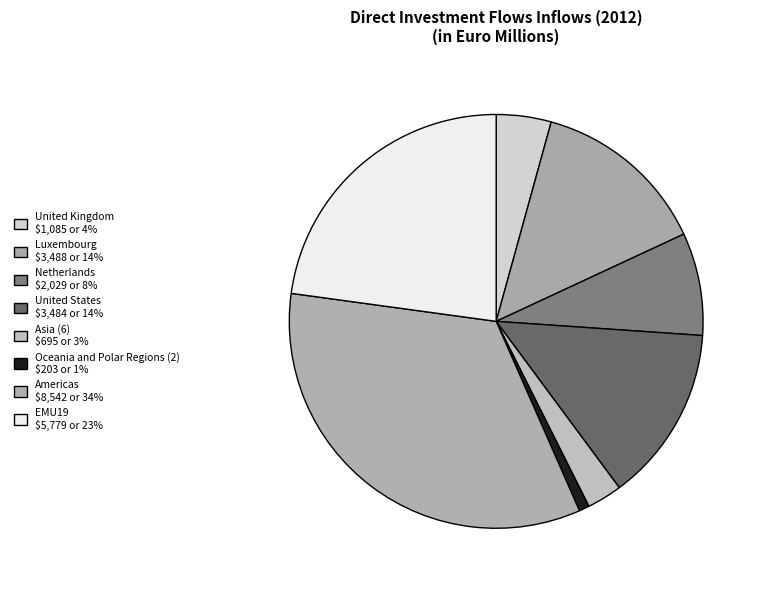

To the nearest percent, what is the combined percentage of Americas and United Kingdom?

38%